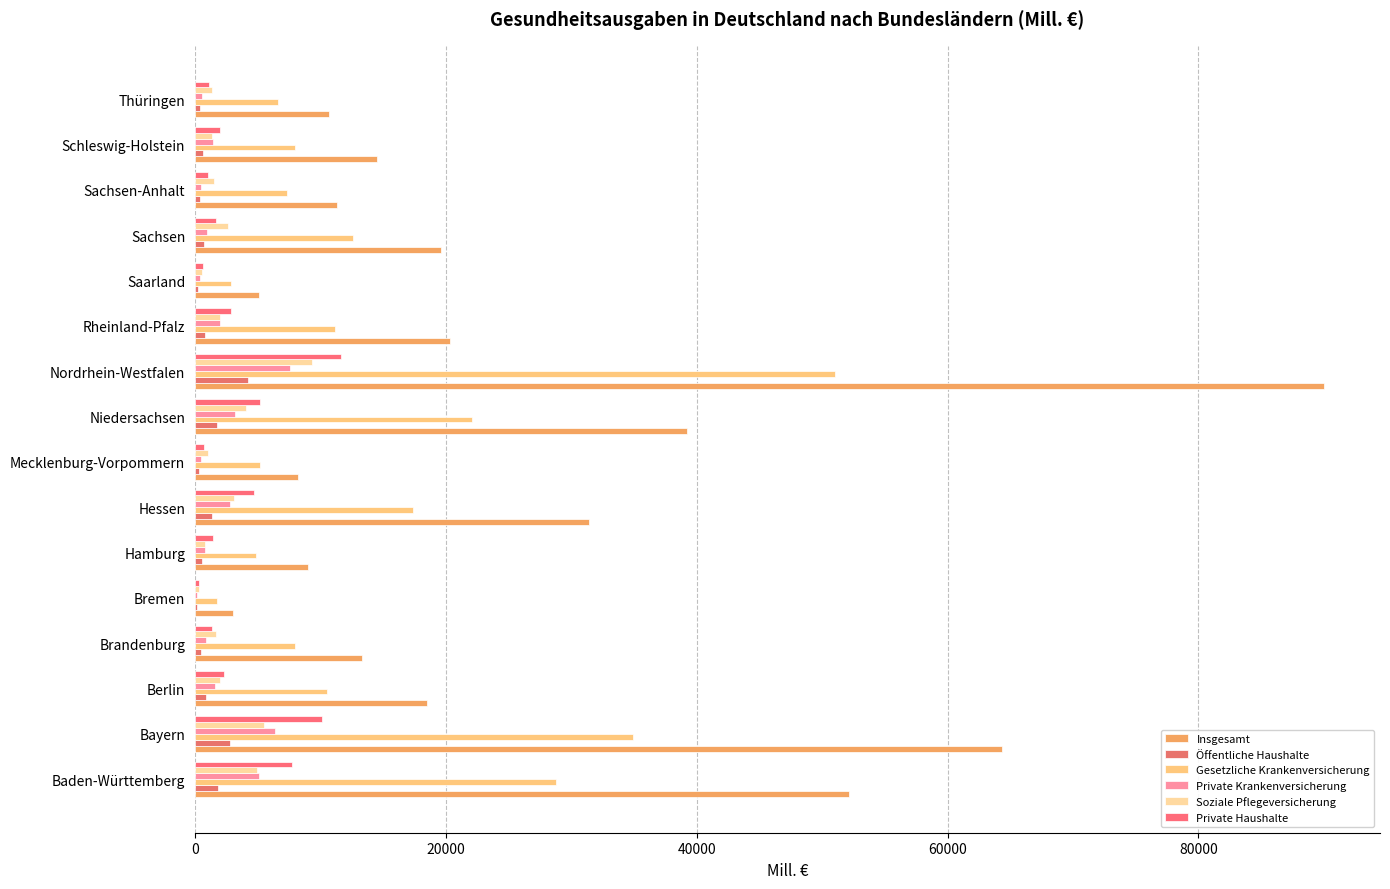

Reading left to right, extract all data points from this chart.

Insgesamt: 52157.4	64351.7	18468.1	13335.1	3029.2	9037.0	31450.6	8245.7	39256.7	89979.9	20352.5	5087.6	19625.9	11311.5	14511.5	10647.8
Öffentliche Haushalte: 1807.2	2797.2	910.0	461.7	181.7	578.1	1376.0	342.7	1718.0	4221.4	803.3	248.8	719.1	386.6	634.5	408.7
Gesetzliche Krankenversicherung: 28762.5	34892.3	10532.8	8002.7	1772.8	4877.3	17365.7	5159.8	22096.3	51029.7	11178.8	2874.7	12615.3	7301.9	7970.0	6585.4
Private Krankenversicherung: 5142.9	6346.3	1564.0	897.6	192.1	799.7	2806.6	446.9	3186.8	7553.6	1963.9	415.5	921.2	458.6	1407.2	529.2
Soziale Pflegeversicherung: 4920.4	5519.7	1998.0	1642.3	307.0	775.3	3079.5	1070.1	4103.1	9343.2	1985.6	547.7	2624.5	1499.0	1375.9	1332.6
Private Haushalte: 7722.5	10161.1	2328.6	1355.9	355.6	1427.5	4716.0	707.5	5153.3	11649.8	2835.0	646.2	1666.0	1013.0	2014.5	1088.3